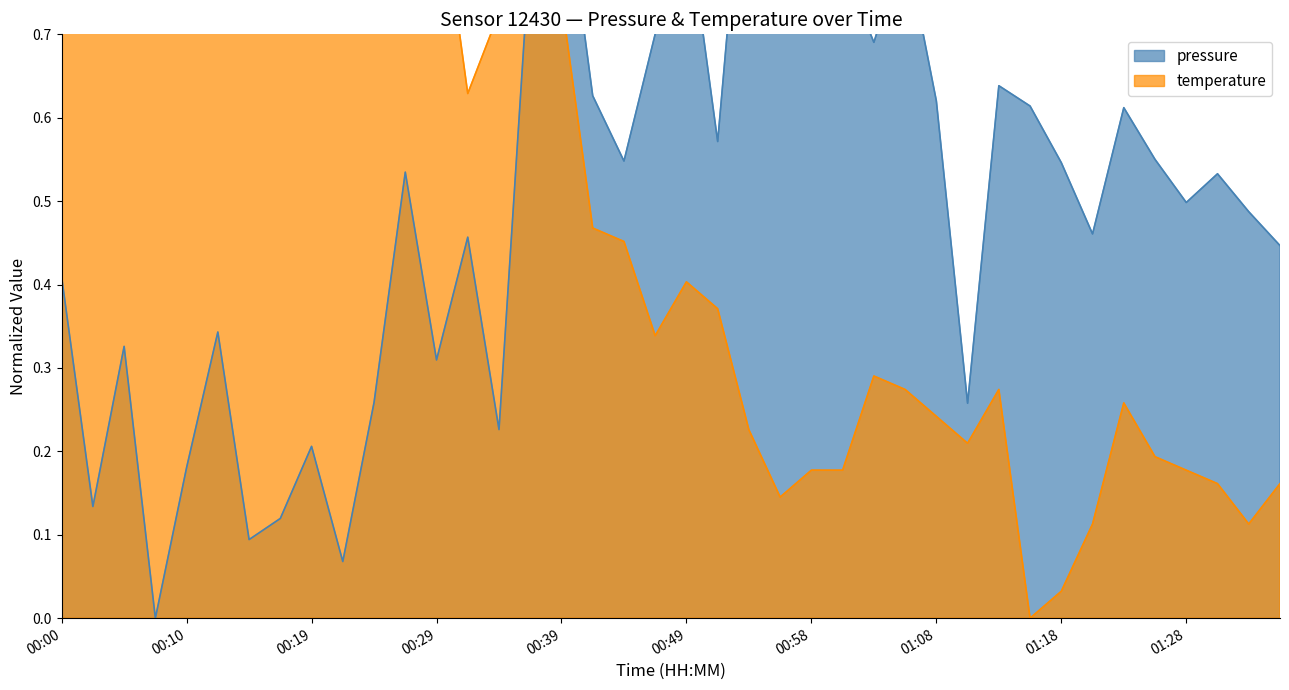

True or false: pressure has a value of 0.5 at 00:27.

True